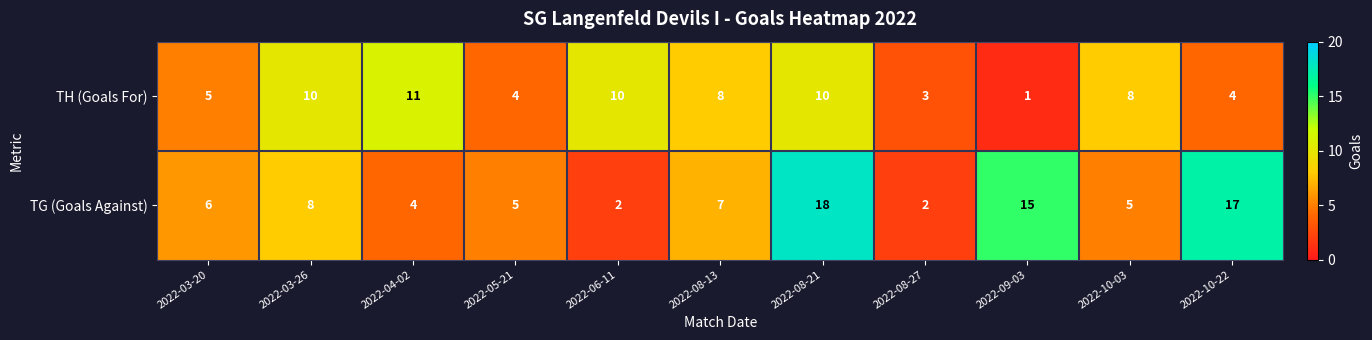

Is it true that TG (Goals Against) equals 8 at 2022-03-26?

True